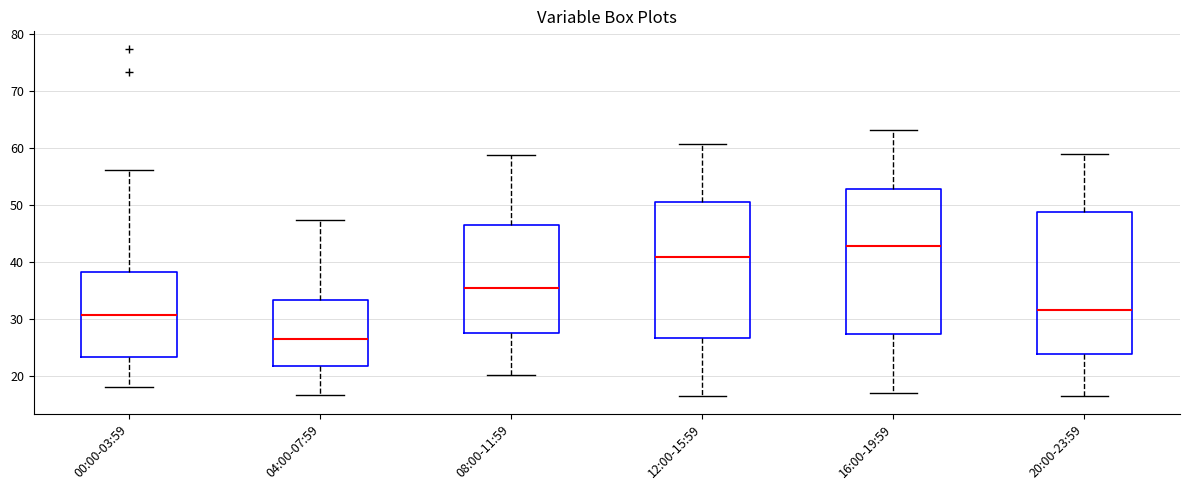

Reading left to right, read every box against the y-axis: the position of its median line, the range the box covers, and the ends of its whiskers. The values are not printed on the chart, so give them approximately, as read against the axis.

00:00-03:59: median 31, box 23 to 38, whiskers 18 to 56
04:00-07:59: median 27, box 22 to 33, whiskers 17 to 47
08:00-11:59: median 35, box 28 to 46, whiskers 20 to 59
12:00-15:59: median 41, box 27 to 50, whiskers 17 to 61
16:00-19:59: median 43, box 27 to 53, whiskers 17 to 63
20:00-23:59: median 32, box 24 to 49, whiskers 17 to 59